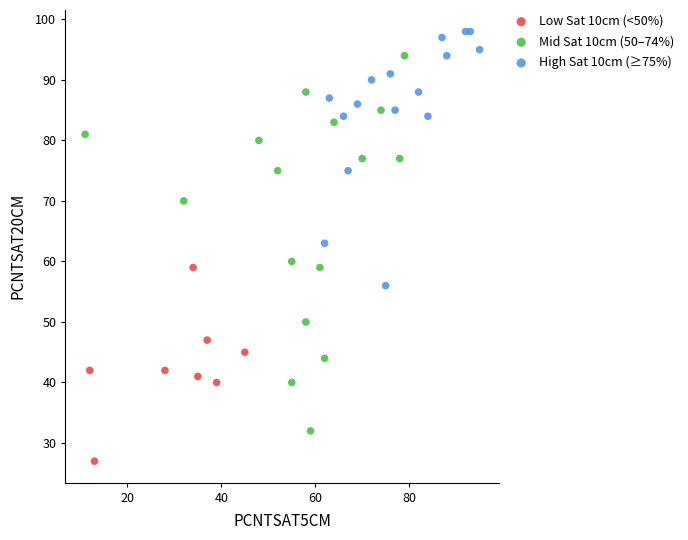

Which series has the largest Y range (max minus min)?

Mid Sat 10cm (50–74%)